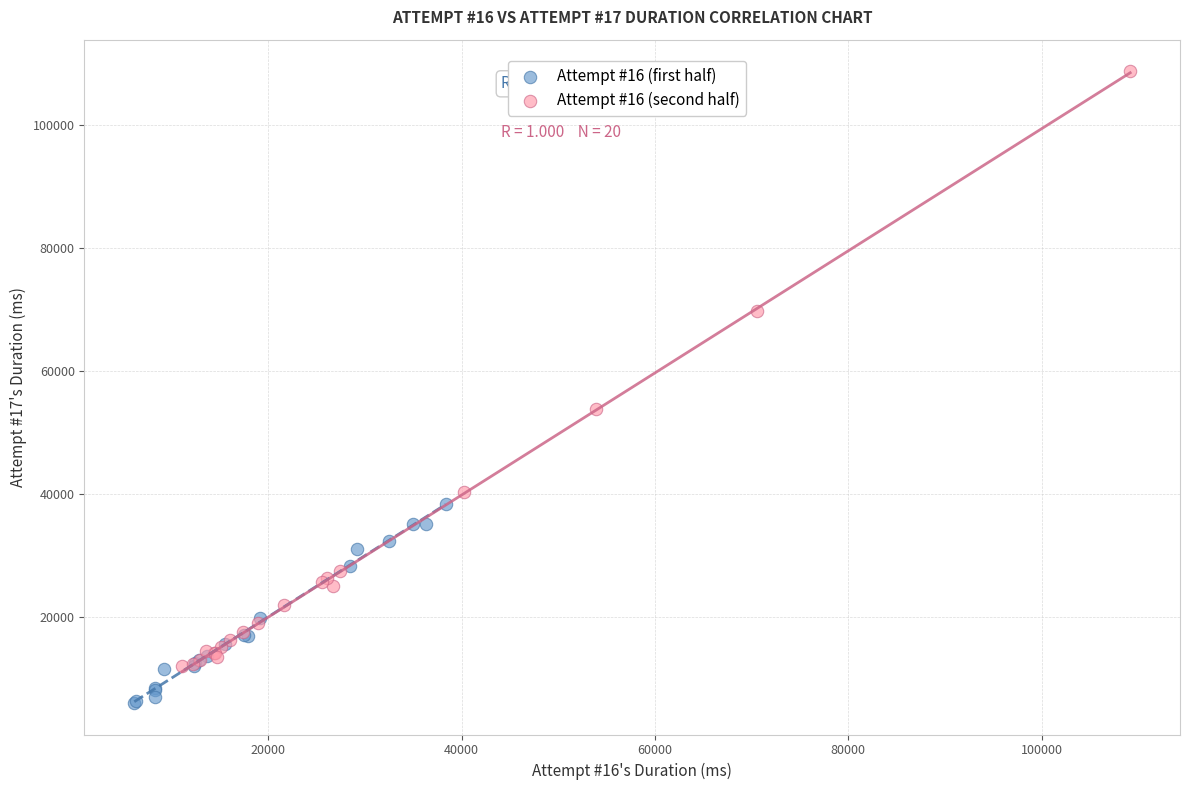

Which series has the largest Y range (max minus min)?

Attempt #16 (second half)